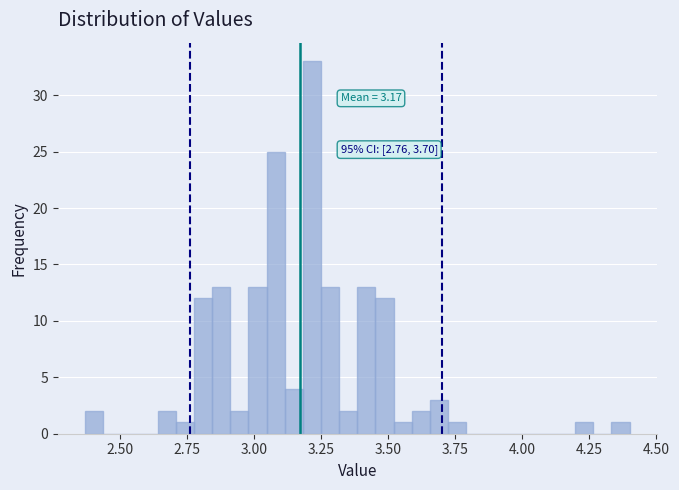

Around what value on the x-axis is the tallest bar? Give the approximate position of its centre, as read against the axis.

3.20